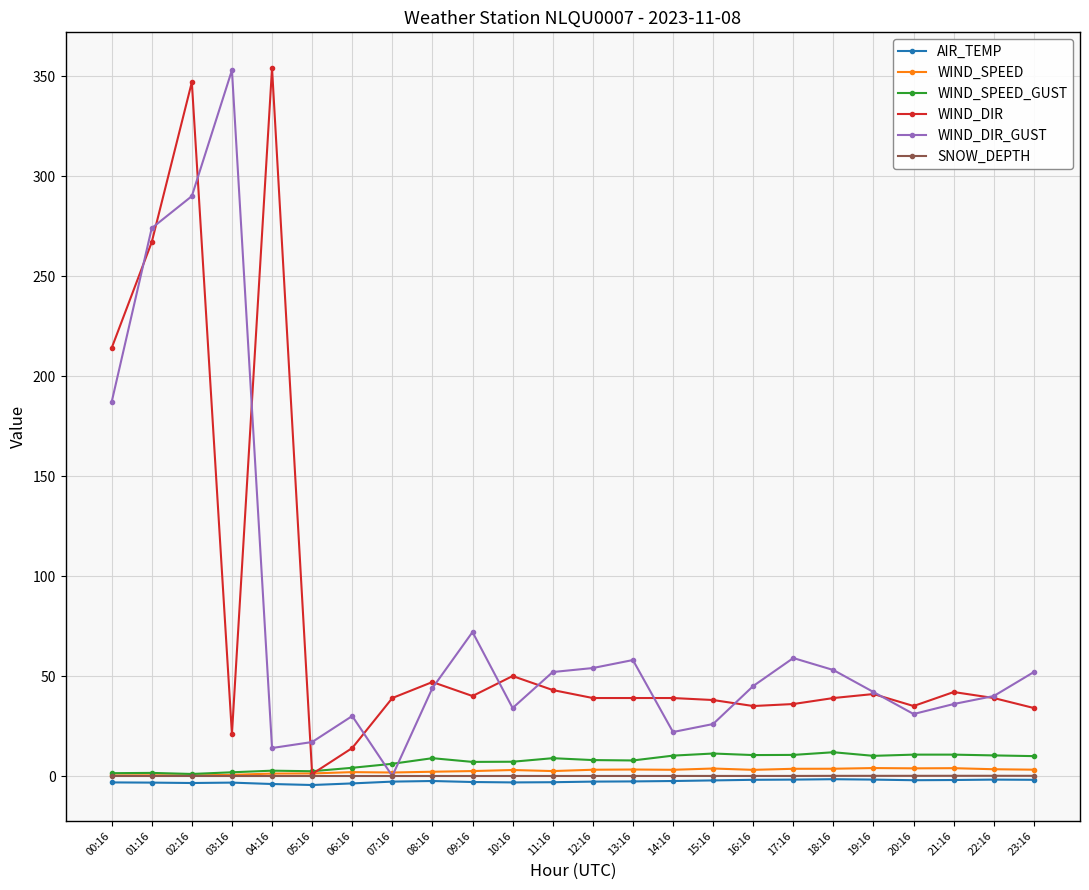

True or false: WIND_SPEED_GUST has more than 2 interior local peaks.

True